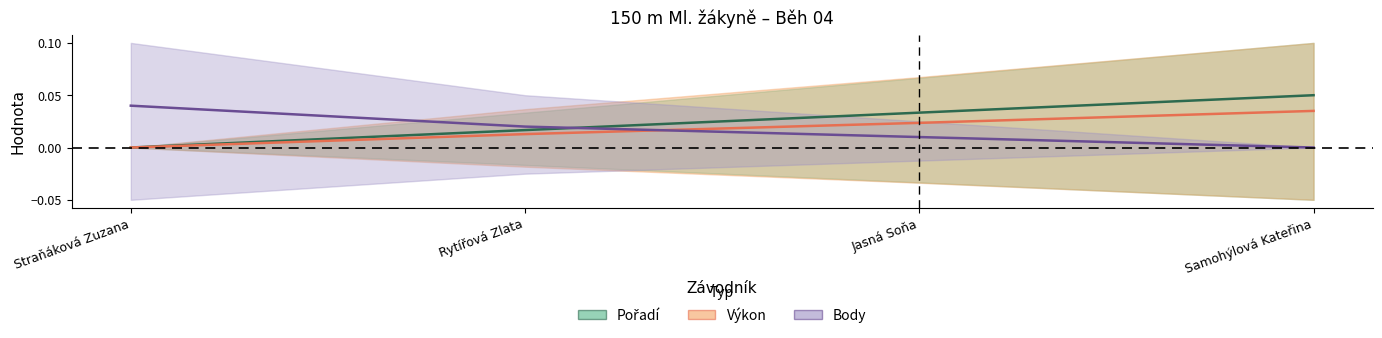

How many intersections are there between Pořadí and Body?

1